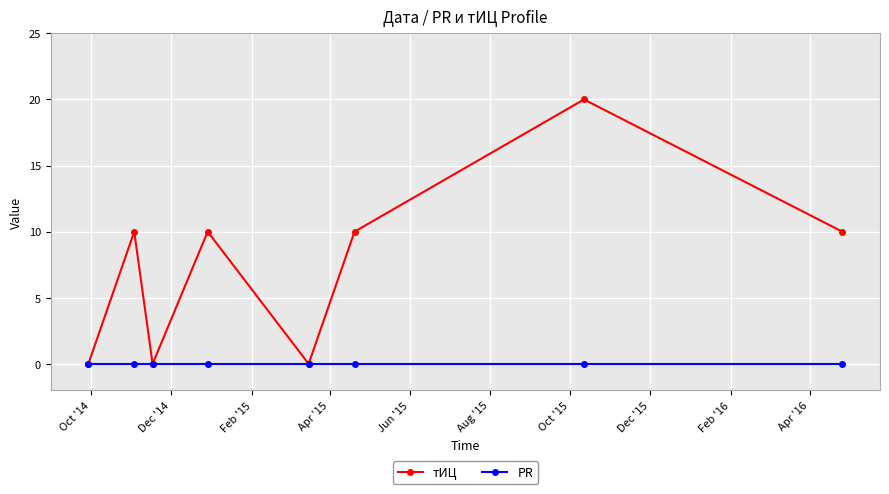

True or false: тИЦ has more than 2 interior local peaks.

True